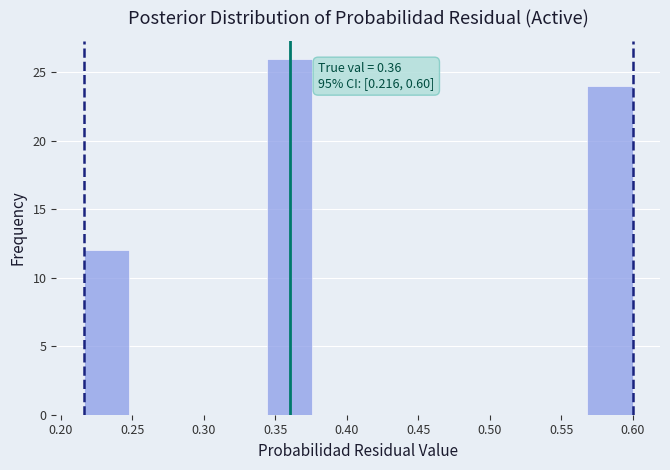

Over which range of the x-axis is the bar tallest?

0.344 to 0.376